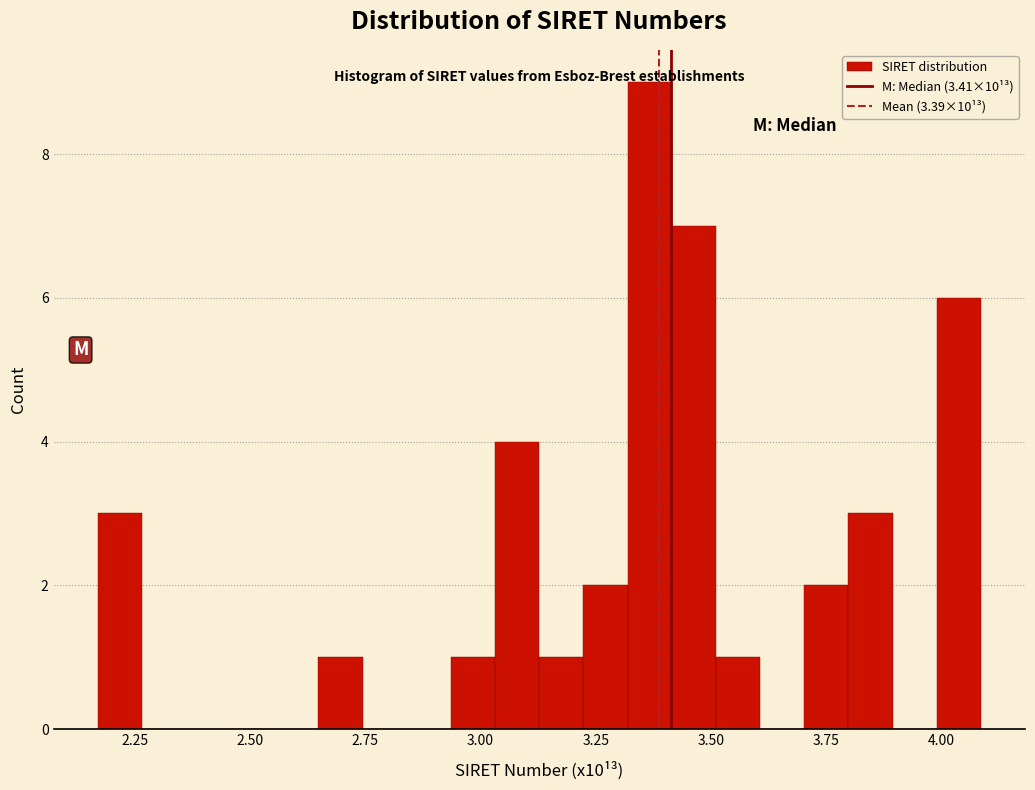

Around what value on the x-axis is the tallest bar? Give the approximate position of its centre, as read against the axis.

3.35